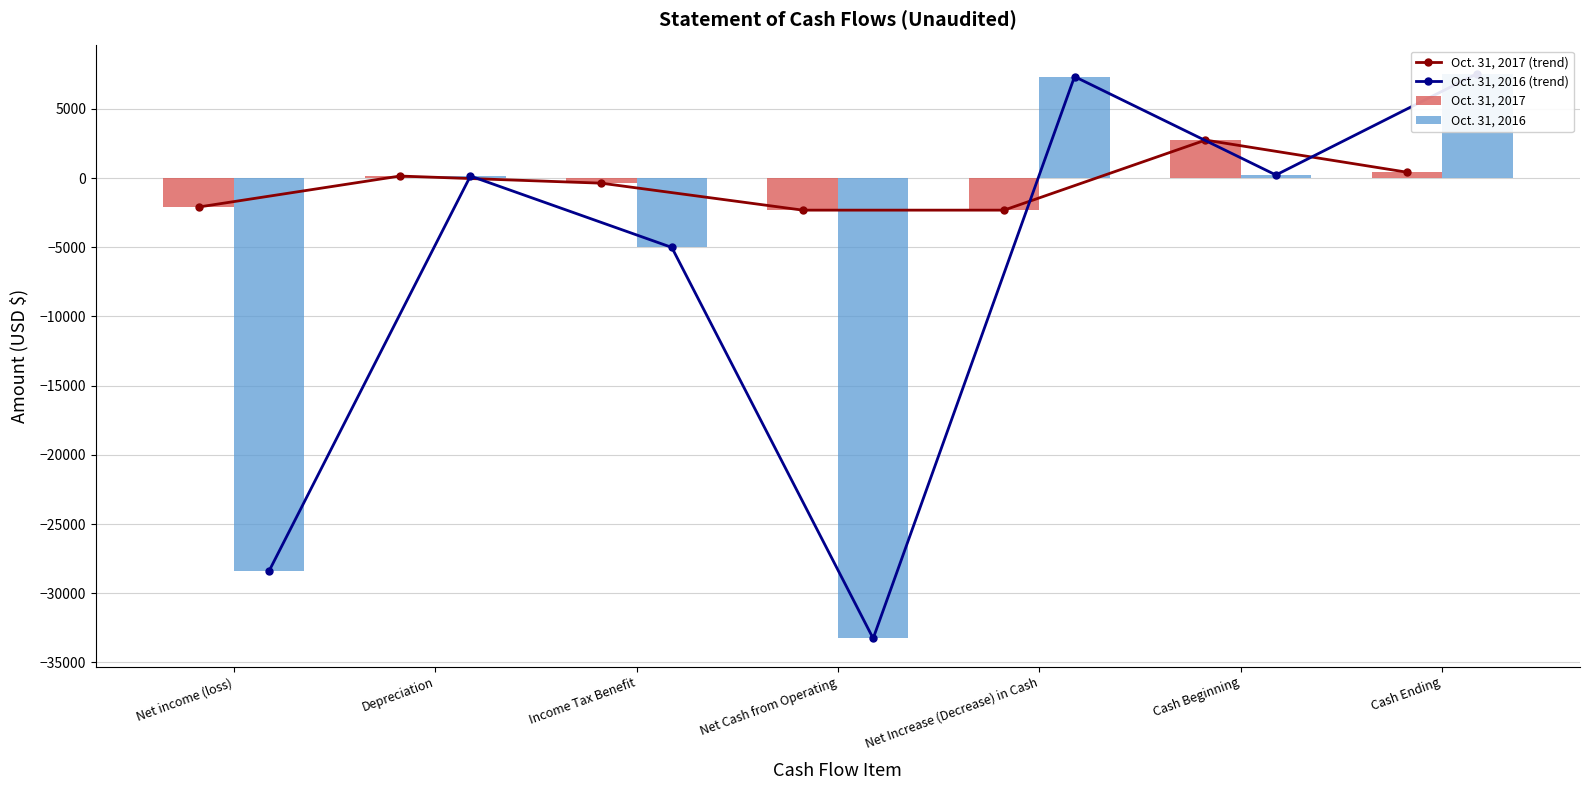

At which label is Oct. 31, 2016 (trend) closest to -12857?

Income Tax Benefit